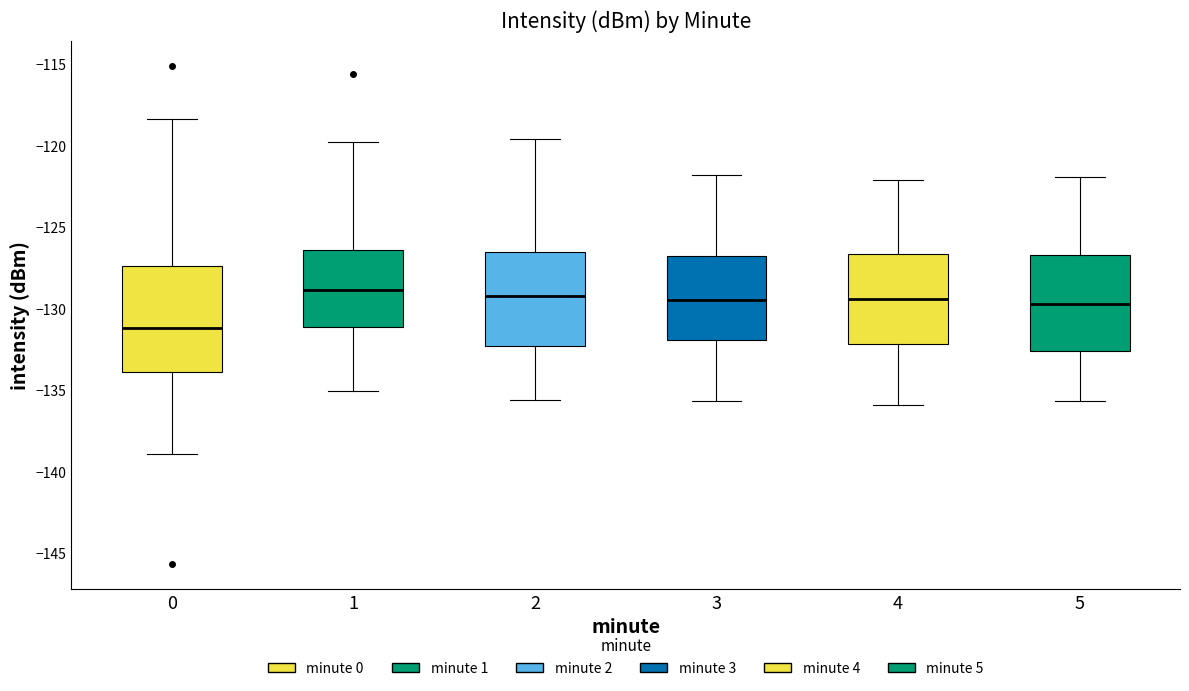

Where does the upper whisker of the box at x = 4 end on the y-axis? The values are not printed on the chart, so give them approximately, as read against the axis.

-122.0